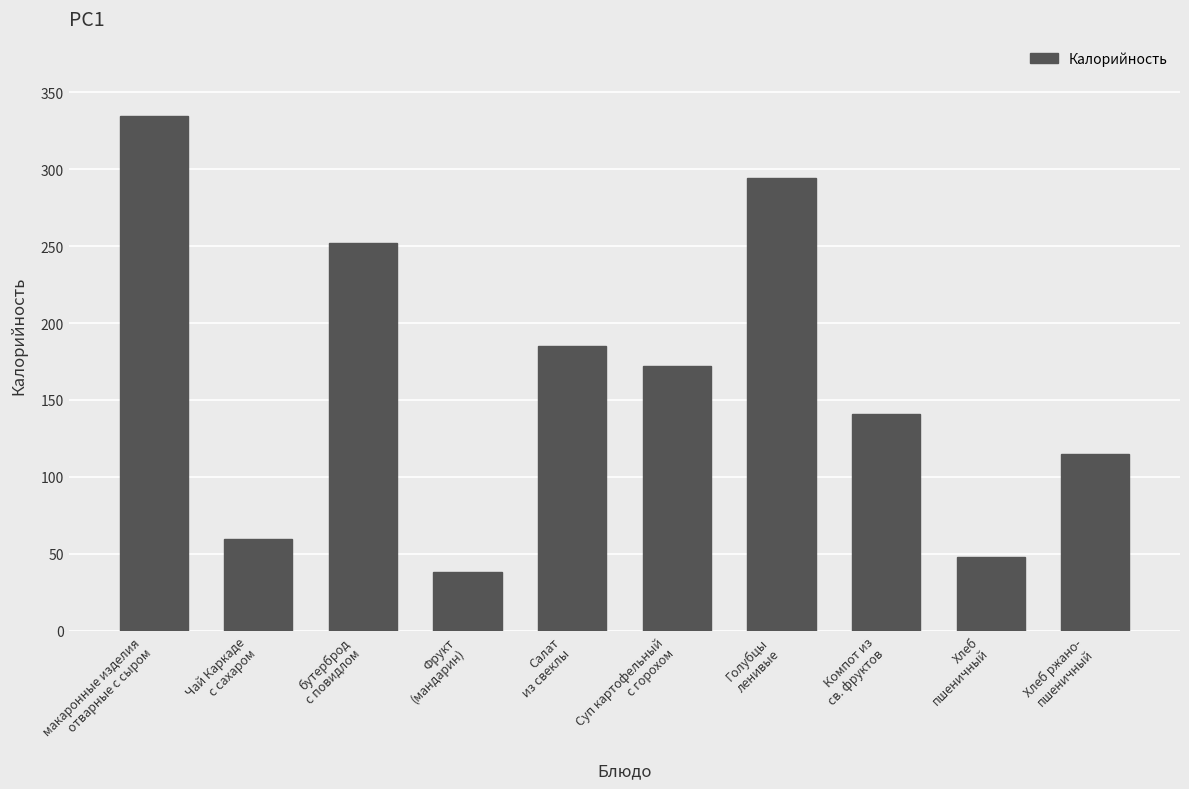

What is the minimum value shown in the chart?

38.0